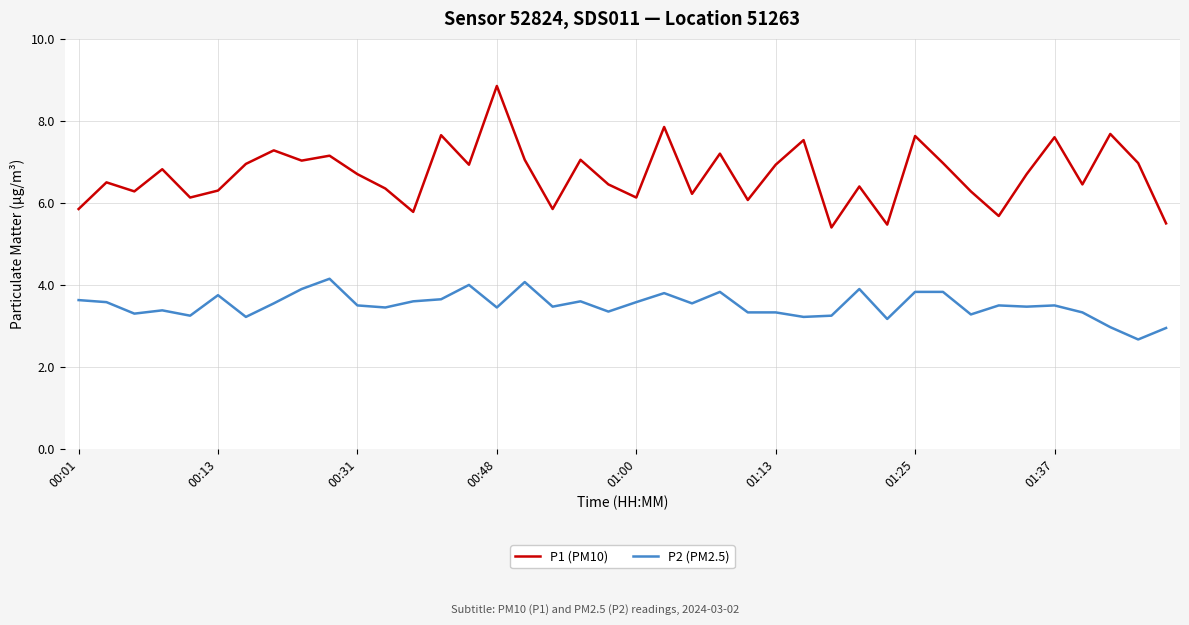

What is the difference between the second highest and second lowest values in the P1 (PM10) series?

2.4